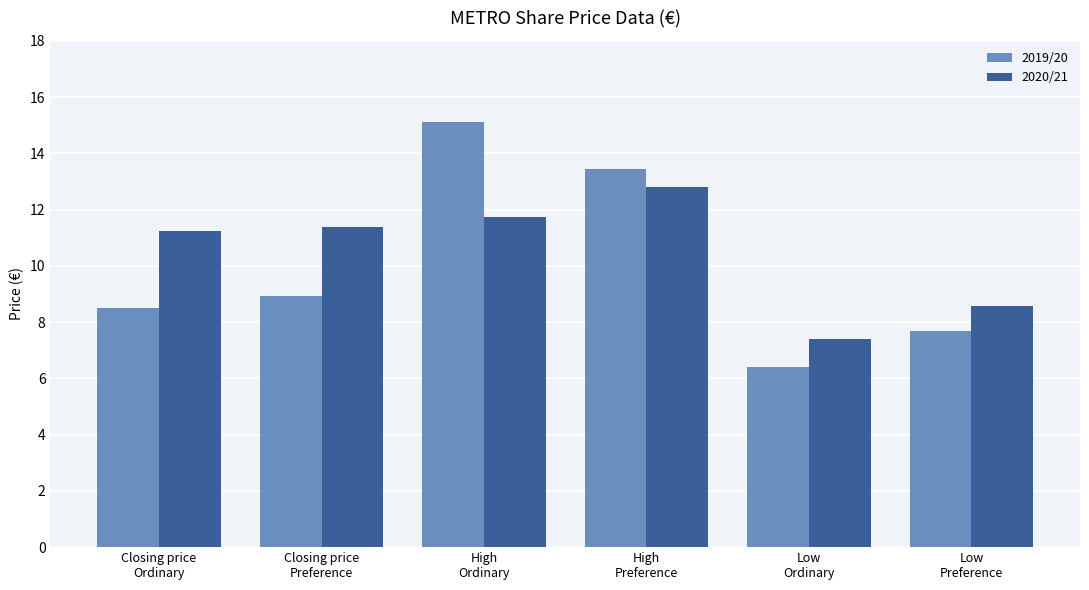

Where does the 2019/20 series first go above 8?

Closing price
Ordinary